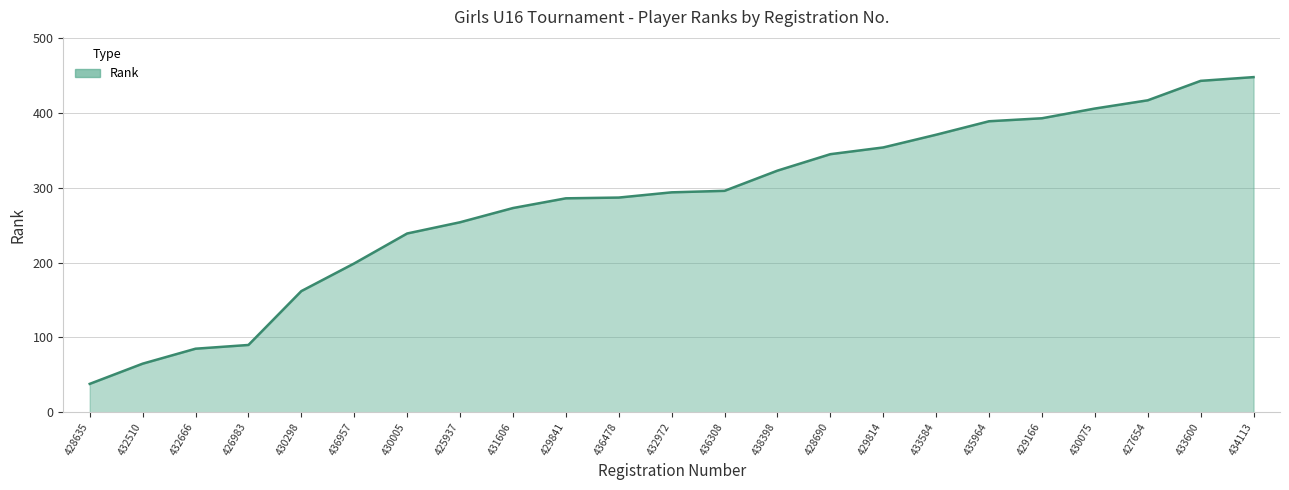

The value at 433600 is 604. True or false?

False